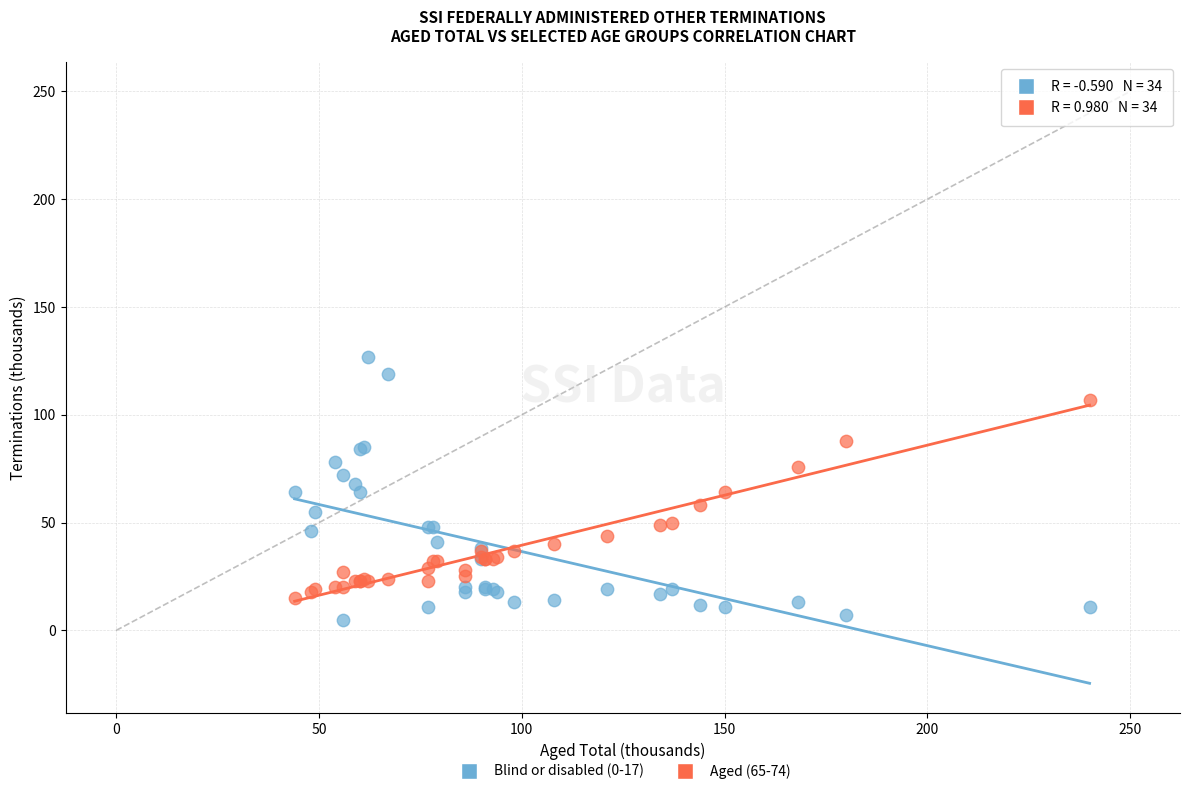

Which series contains the lowest Y value?

Blind or disabled (0-17)